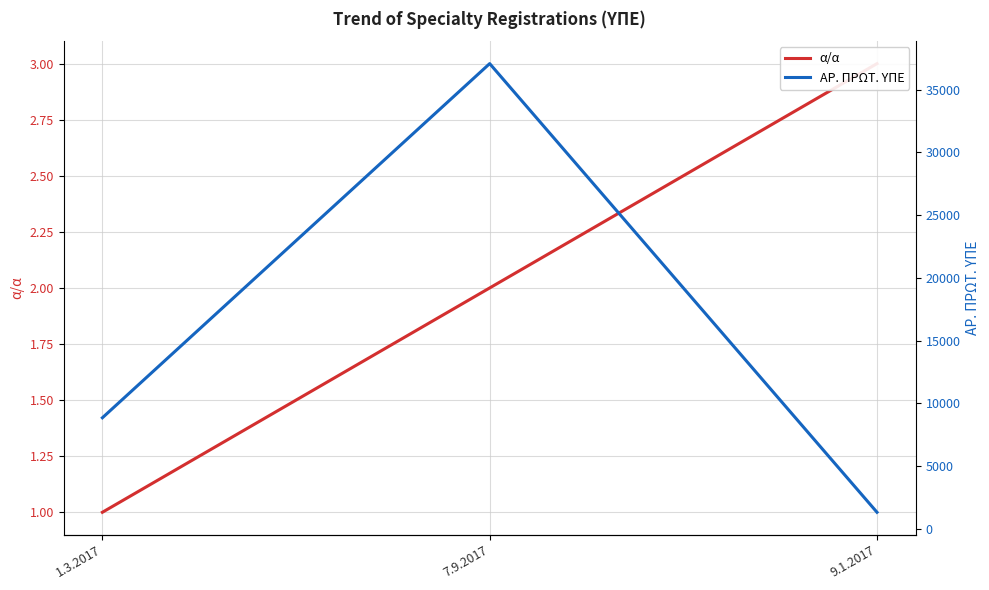

What is the value of the ΑΡ. ΠΡΩΤ. ΥΠΕ point at the 3rd from the left?

1325